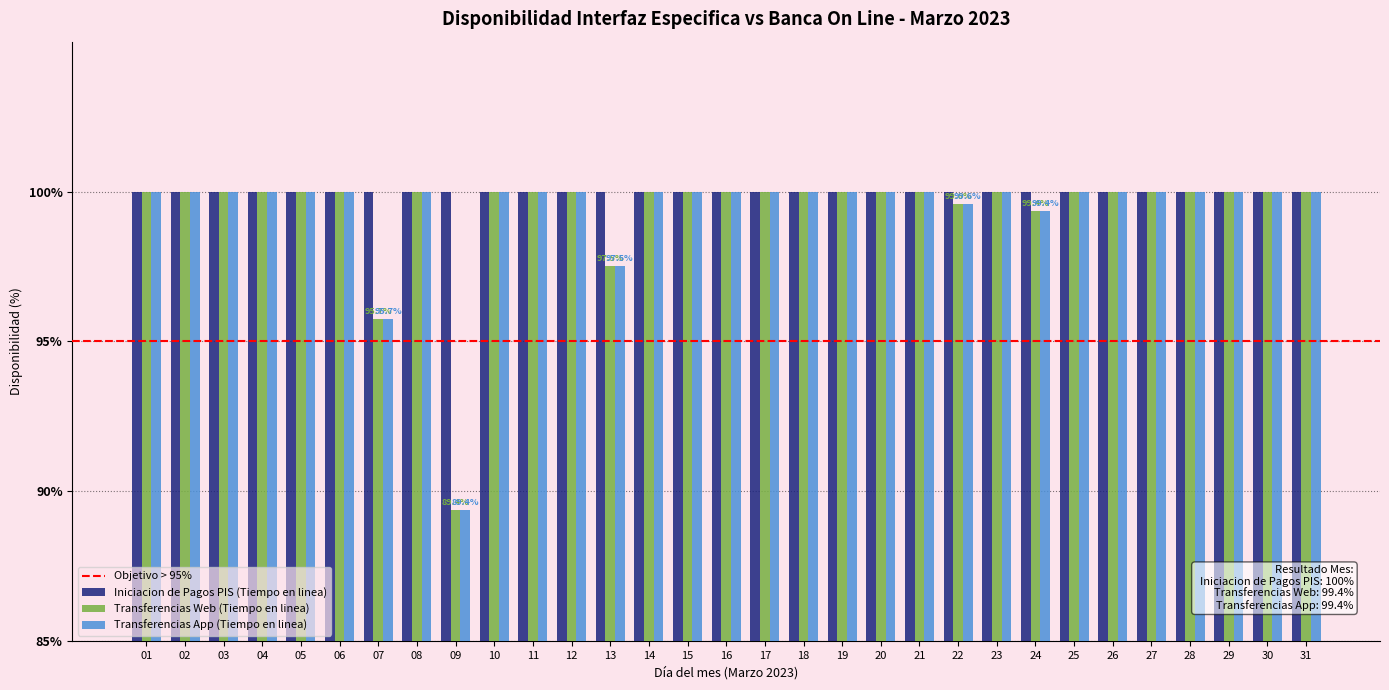

What is the total value across all series at 04?

300.0